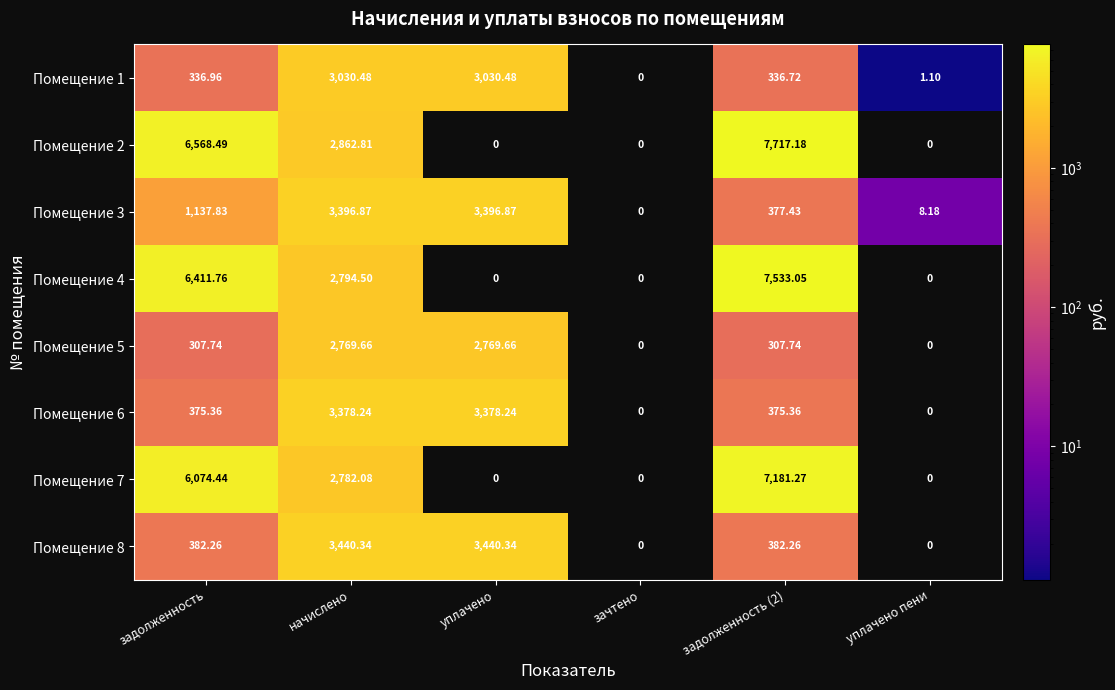

At which label does Помещение 8 first exceed 382?

задолженность